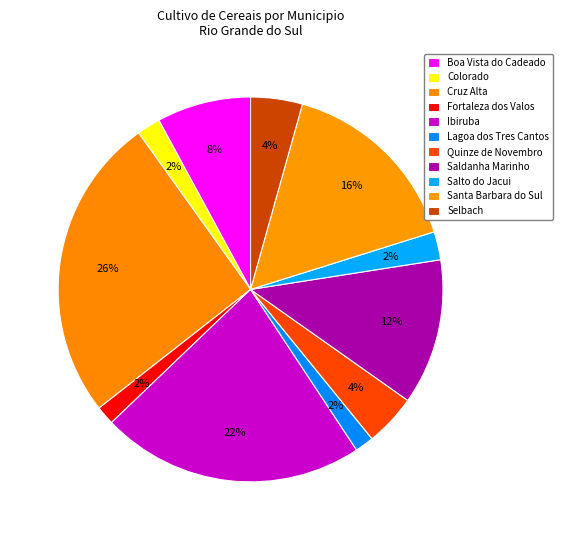

How many slices are in this pie chart?

11